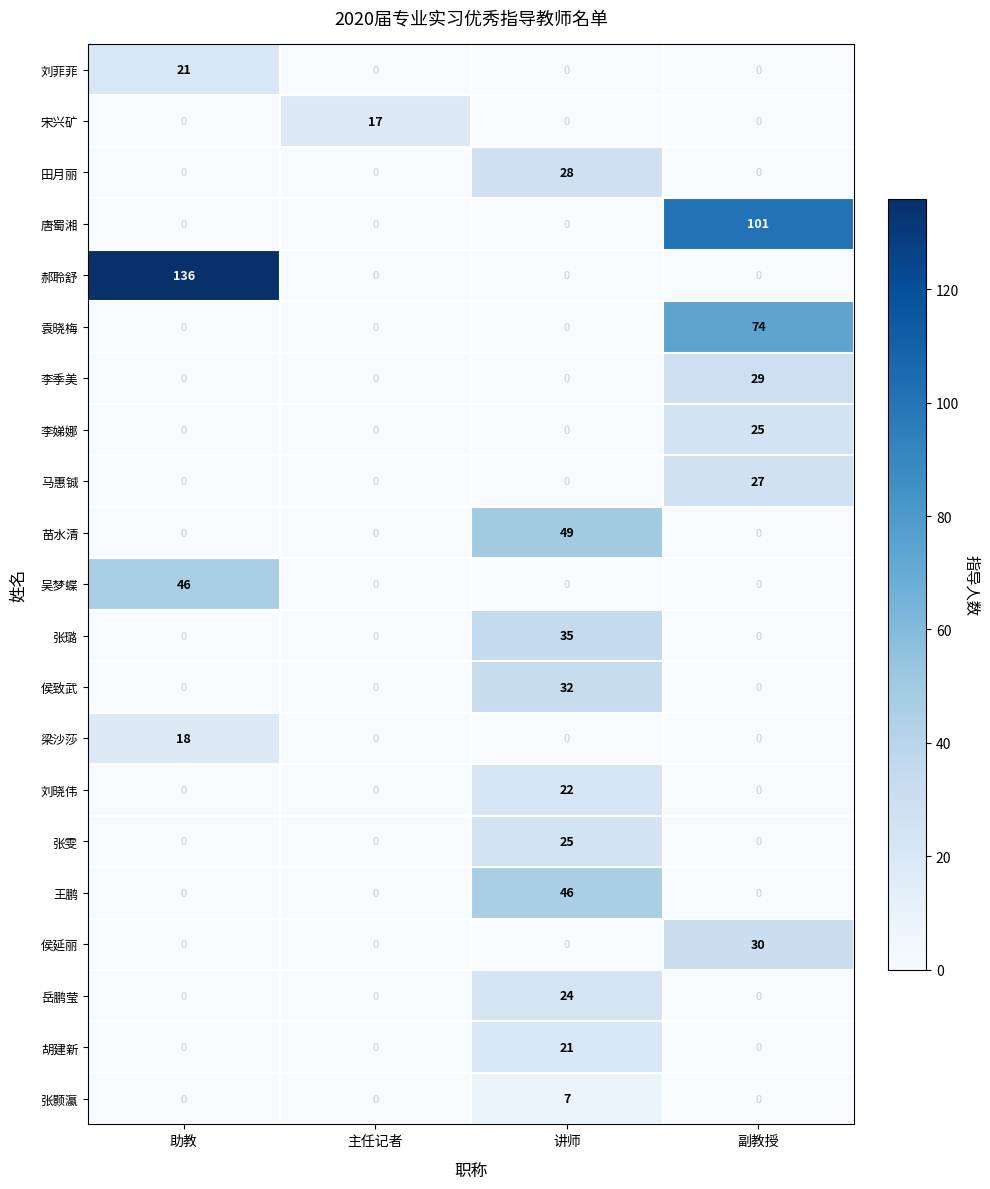

At how many categories does at least one series exceed 30?

3